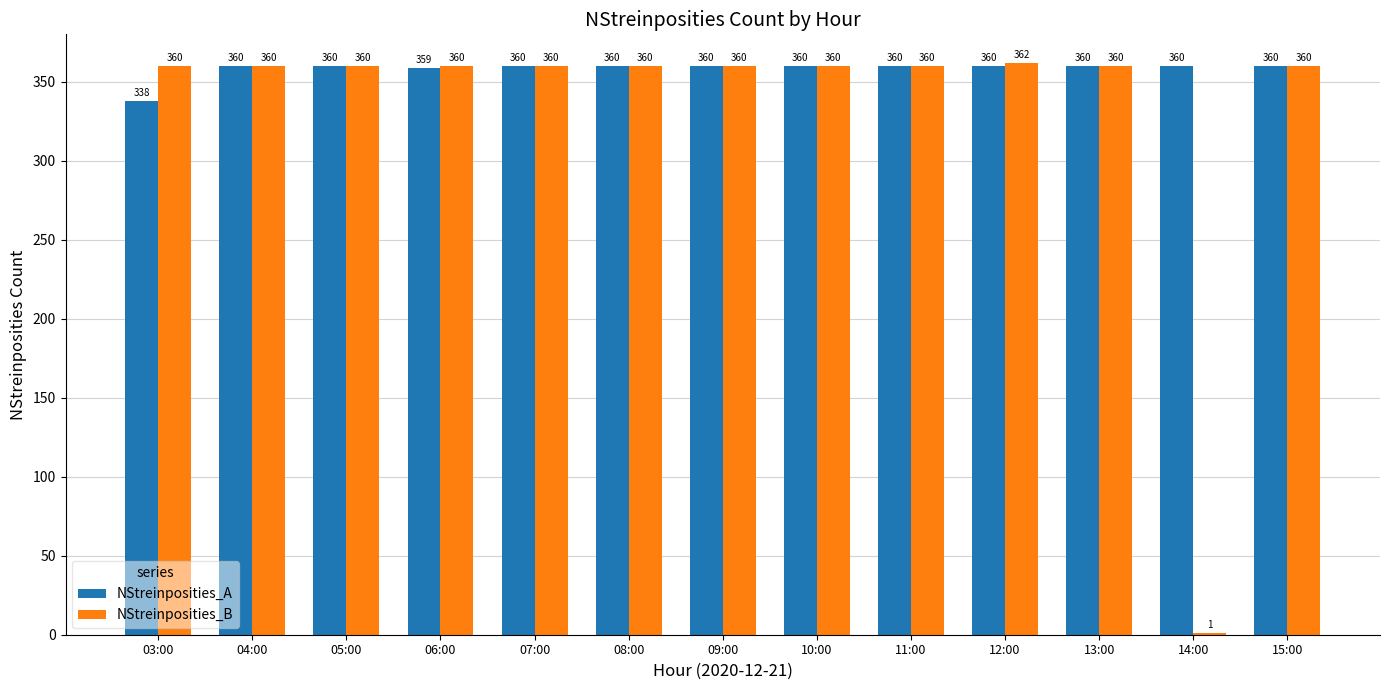

What are all the series names shown in the legend?

NStreinposities_A, NStreinposities_B